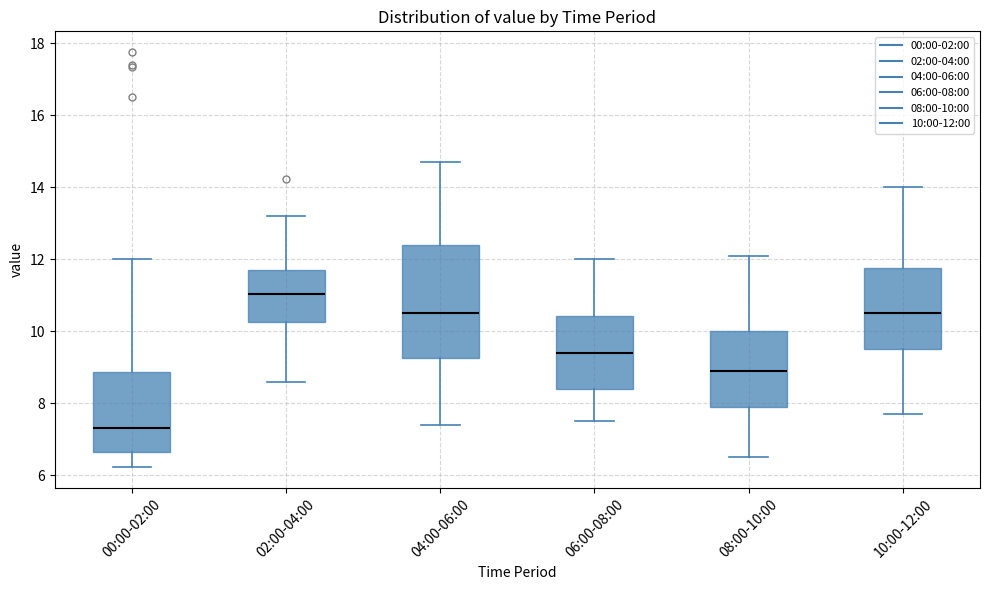

Where does the median line of the box for 10:00-12:00 sit on the y-axis? The values are not printed on the chart, so give them approximately, as read against the axis.

10.6